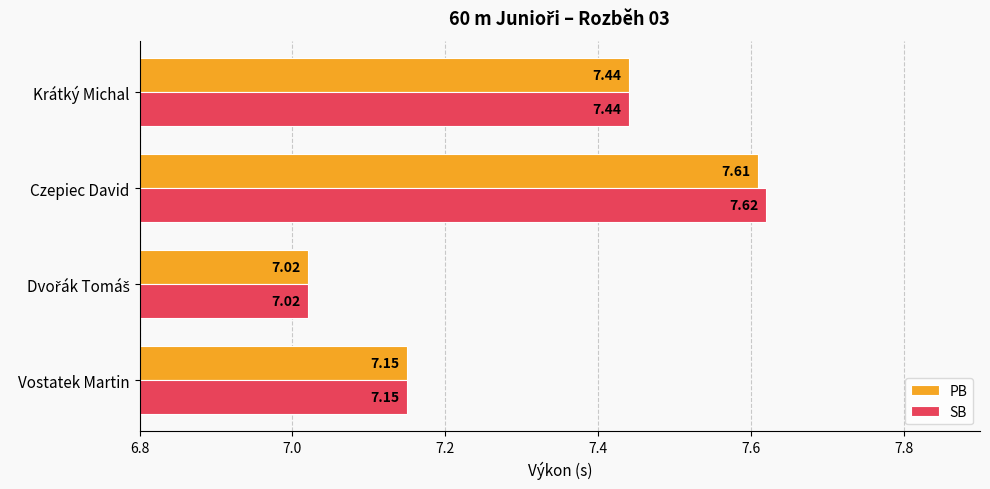

At which category is the sum across all series the highest?

Czepiec David